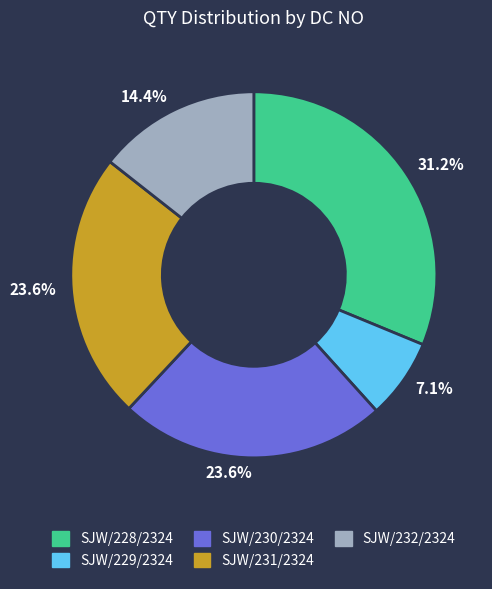

Does SJW/230/2324 represent more than half of the total?

No